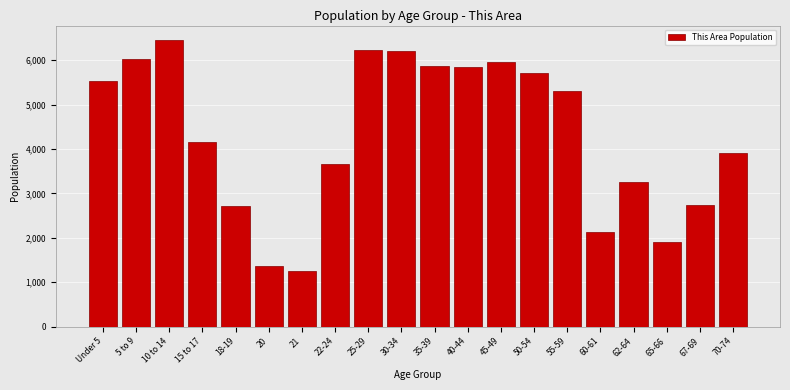

What is the change in value from 5 to 9 to 21?

-4791